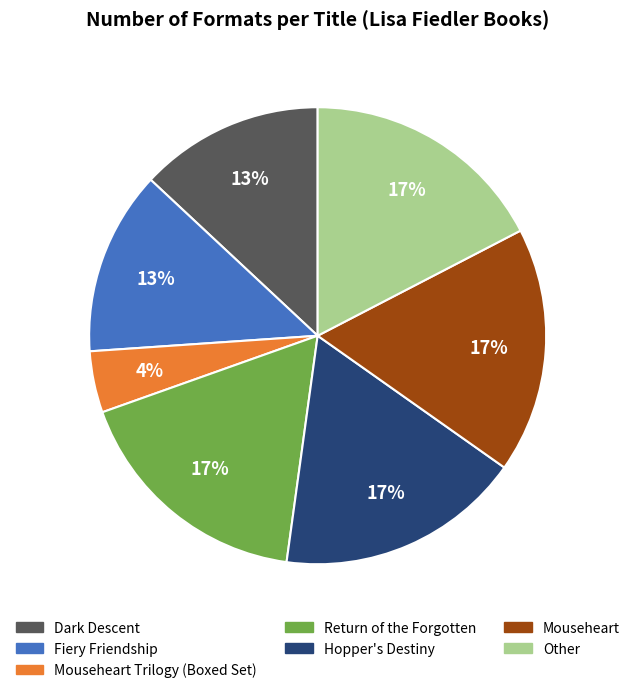

How many slices are in this pie chart?

7